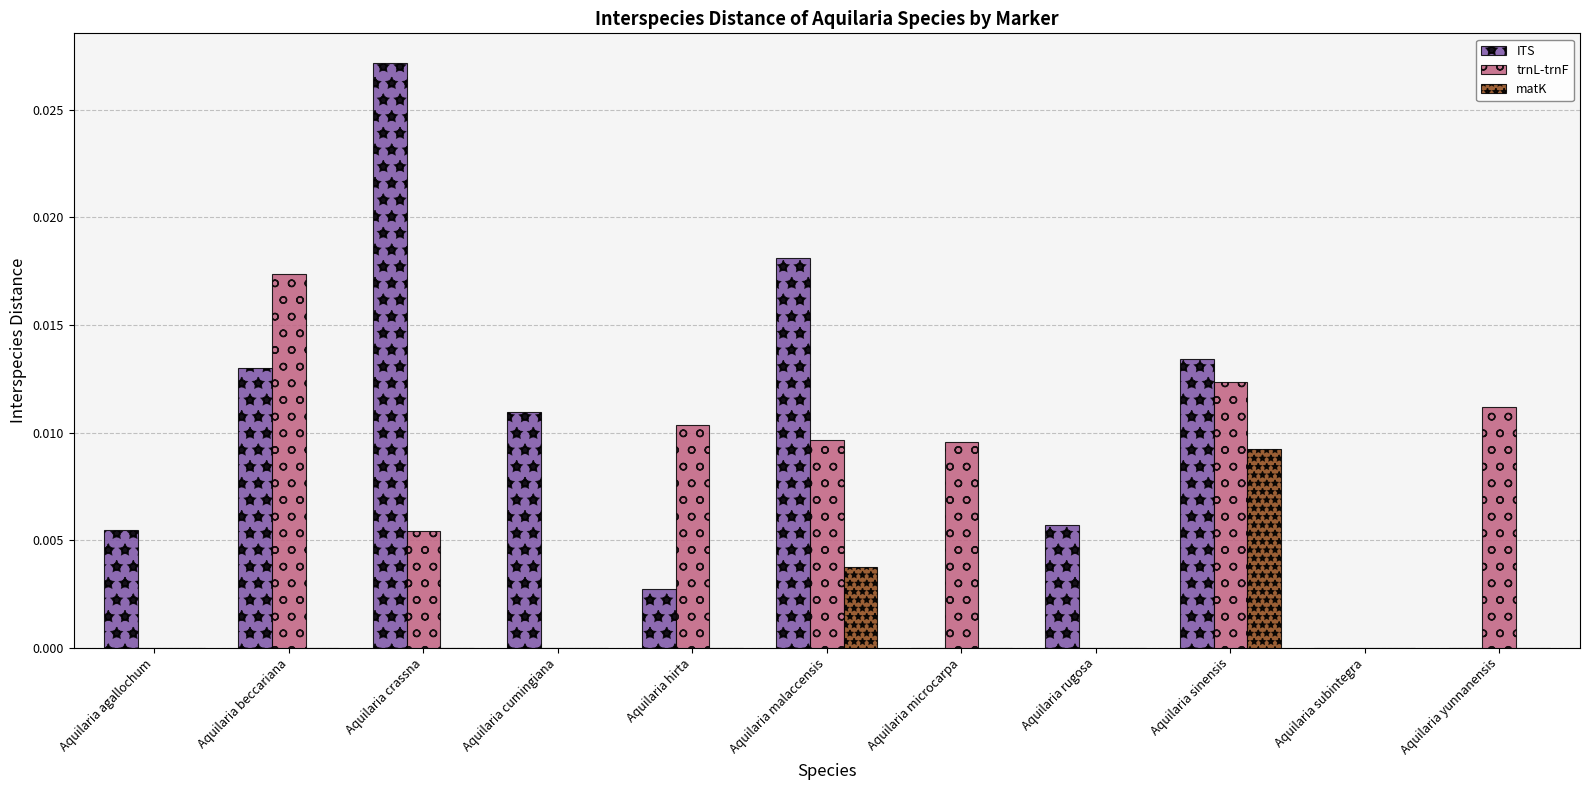

How many categories are shown in the chart?

11